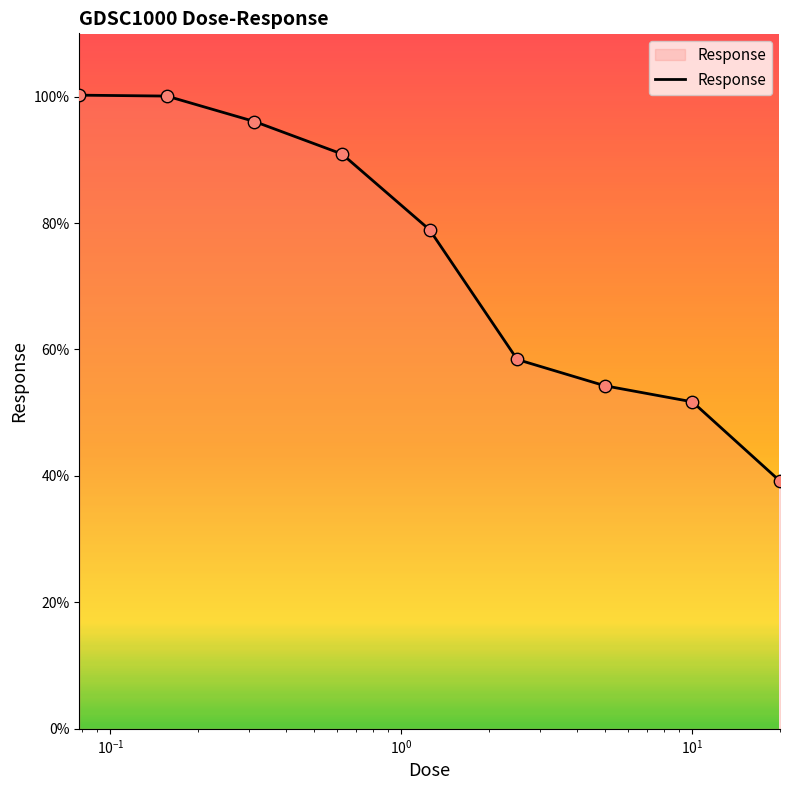

What is the smallest value displayed?

39.2